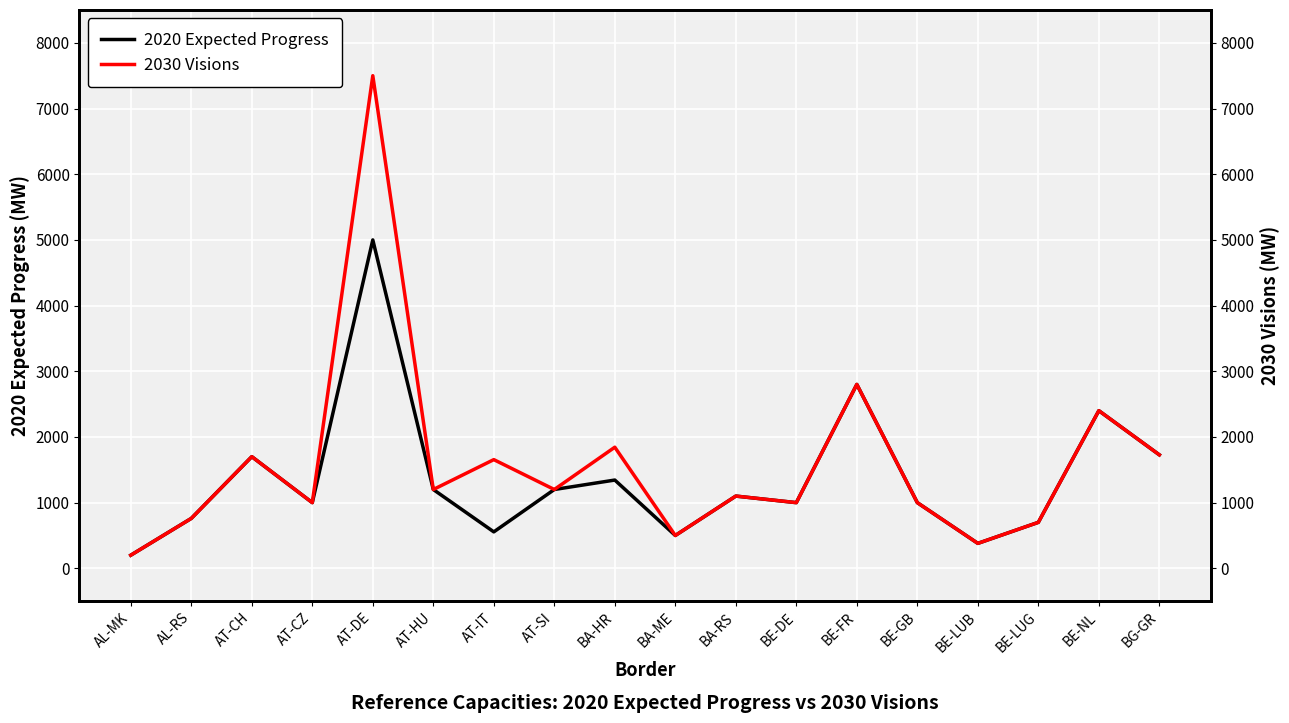

Rank the series by their maximum value, from lowest to highest.

2020 Expected Progress, 2030 Visions